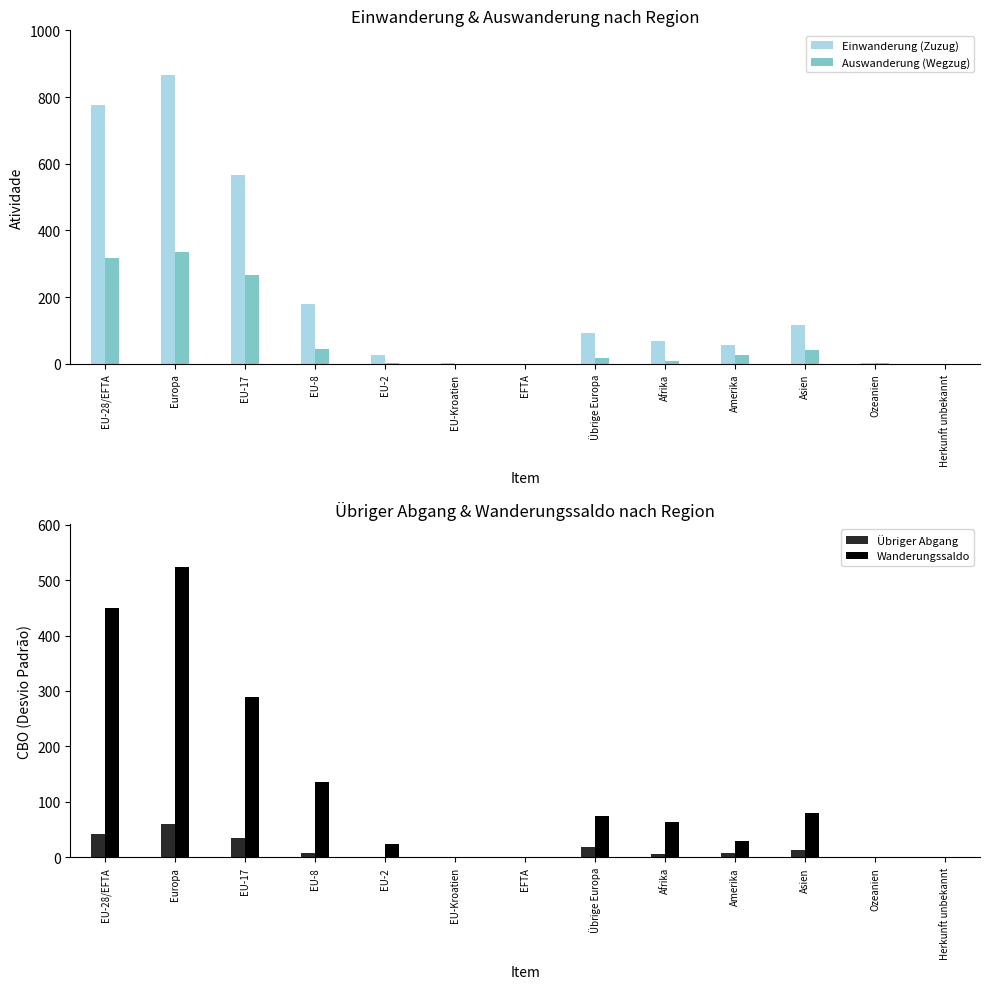

Reading left to right, extract all data points from this chart.

Einwanderung (Zuzug): EU-28/EFTA=776	Europa=867	EU-17=565	EU-8=180	EU-2=28	EU-Kroatien=3	EFTA=0	Übrige Europa=91	Afrika=68	Amerika=56	Asien=117	Ozeanien=2	Herkunft unbekannt=1
Auswanderung (Wegzug): EU-28/EFTA=317	Europa=336	EU-17=267	EU-8=45	EU-2=4	EU-Kroatien=1	EFTA=0	Übrige Europa=19	Afrika=9	Amerika=28	Asien=40	Ozeanien=2	Herkunft unbekannt=0
Übriger Abgang: EU-28/EFTA=42	Europa=61	EU-17=34	EU-8=7	EU-2=0	EU-Kroatien=1	EFTA=0	Übrige Europa=19	Afrika=6	Amerika=7	Asien=14	Ozeanien=1	Herkunft unbekannt=0
Wanderungssaldo: EU-28/EFTA=449	Europa=523	EU-17=289	EU-8=135	EU-2=24	EU-Kroatien=1	EFTA=0	Übrige Europa=74	Afrika=63	Amerika=30	Asien=80	Ozeanien=1	Herkunft unbekannt=1